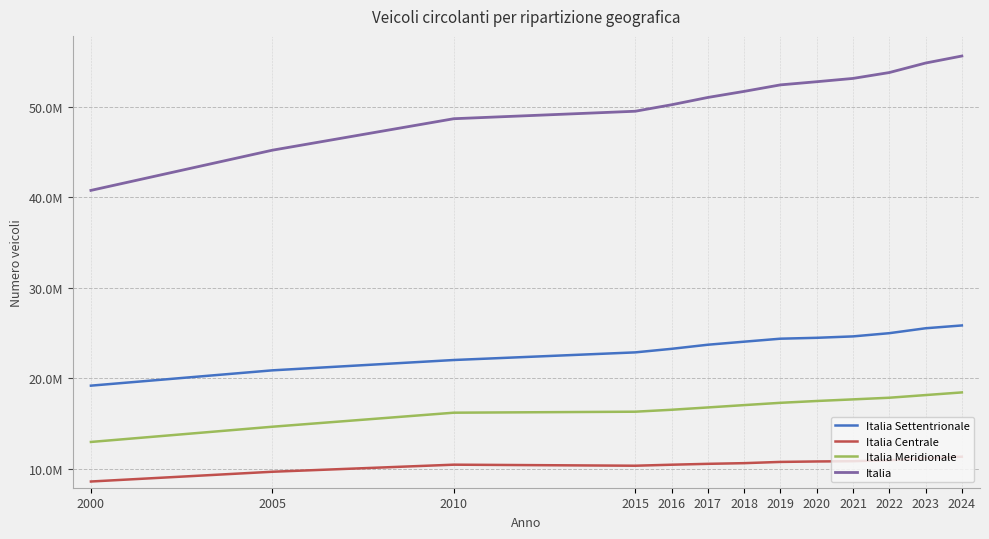

What is the lowest value of the Italia Settentrionale series?

19171152